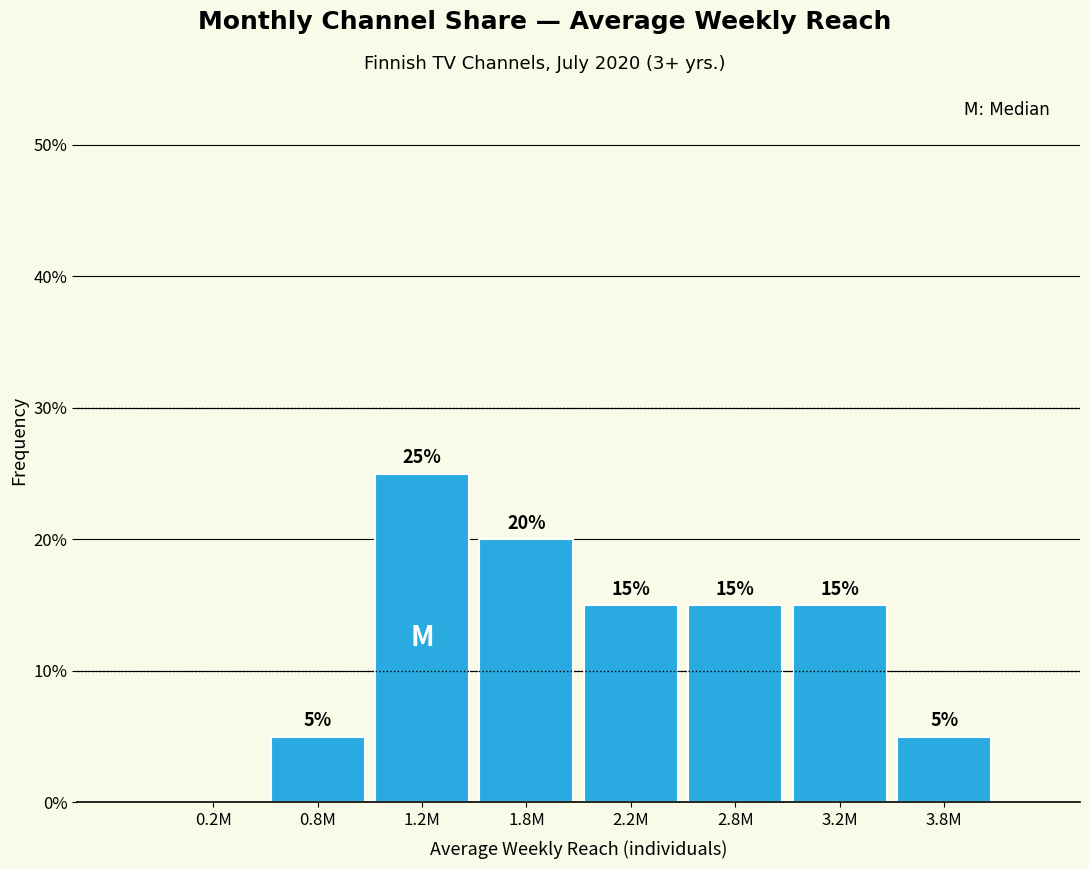

Reading left to right, extract all data points from this chart.

0.2M=0	0.8M=5	1.2M=25	1.8M=20	2.2M=15	2.8M=15	3.2M=15	3.8M=5